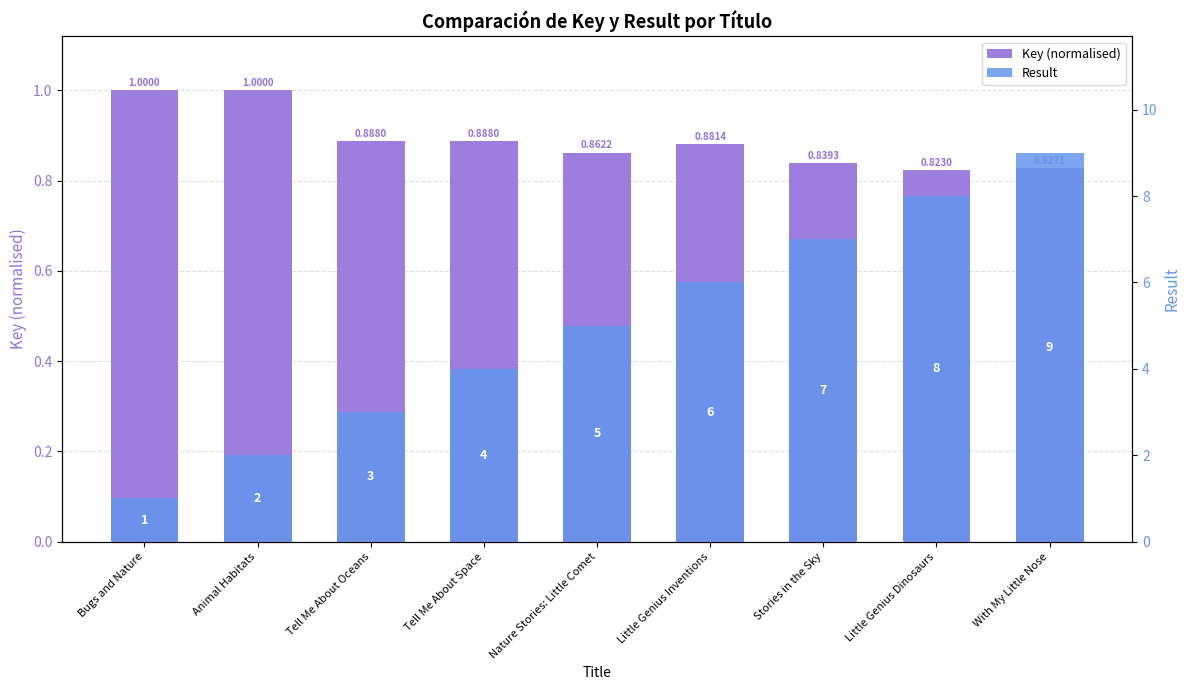

What is the minimum value for Key (normalised)?

0.8